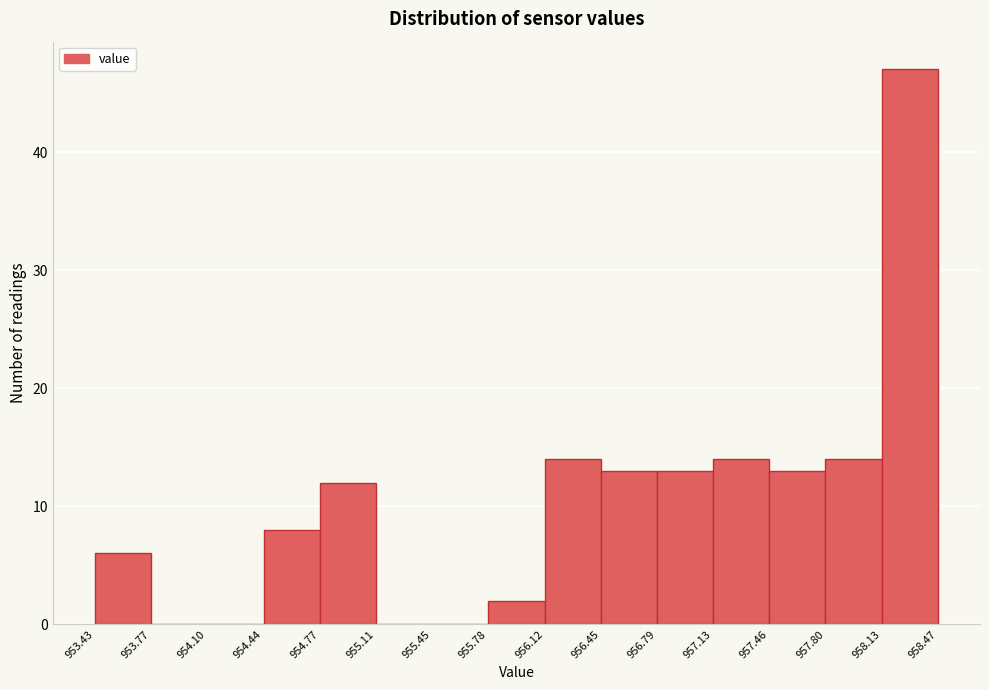

What is the height of the bar covering 956.12 to 956.45 on the x-axis? The values are not printed on the chart, so give them approximately, as read against the axis.

14